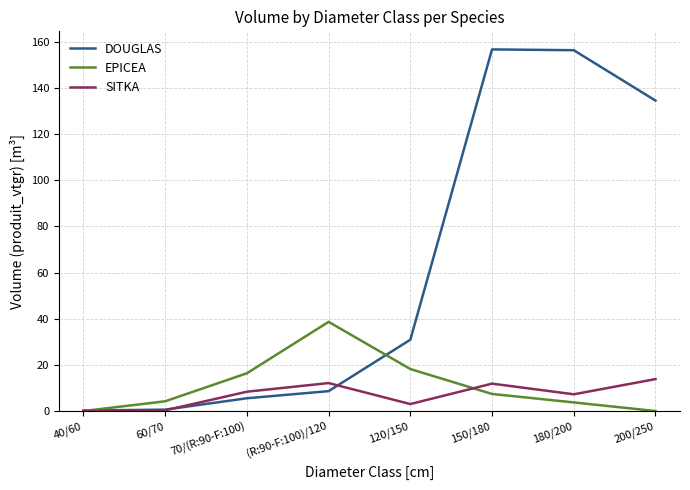

What is the difference between the DOUGLAS values at 120/150 and (R:90-F:100)/120?

22.3